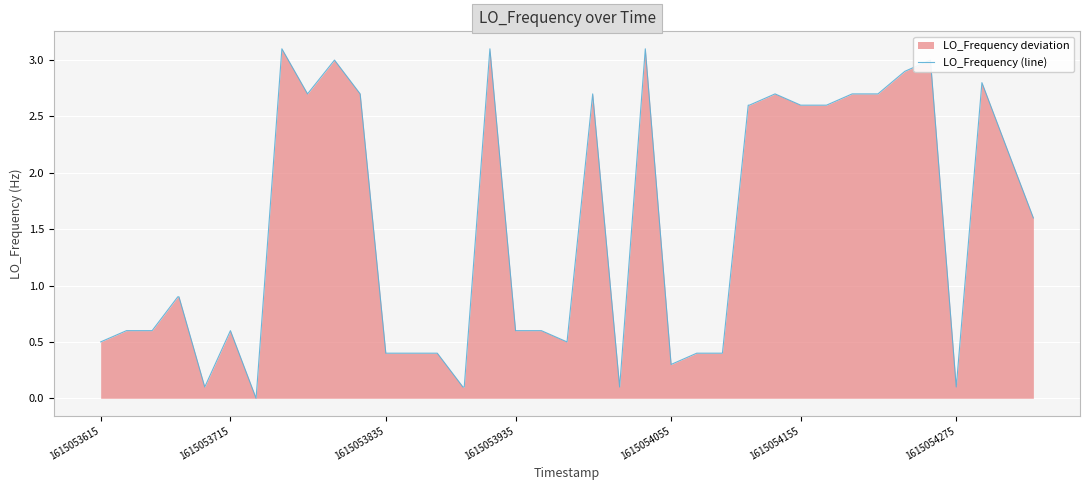

What is the value of the 32nd point from the left?

2.6